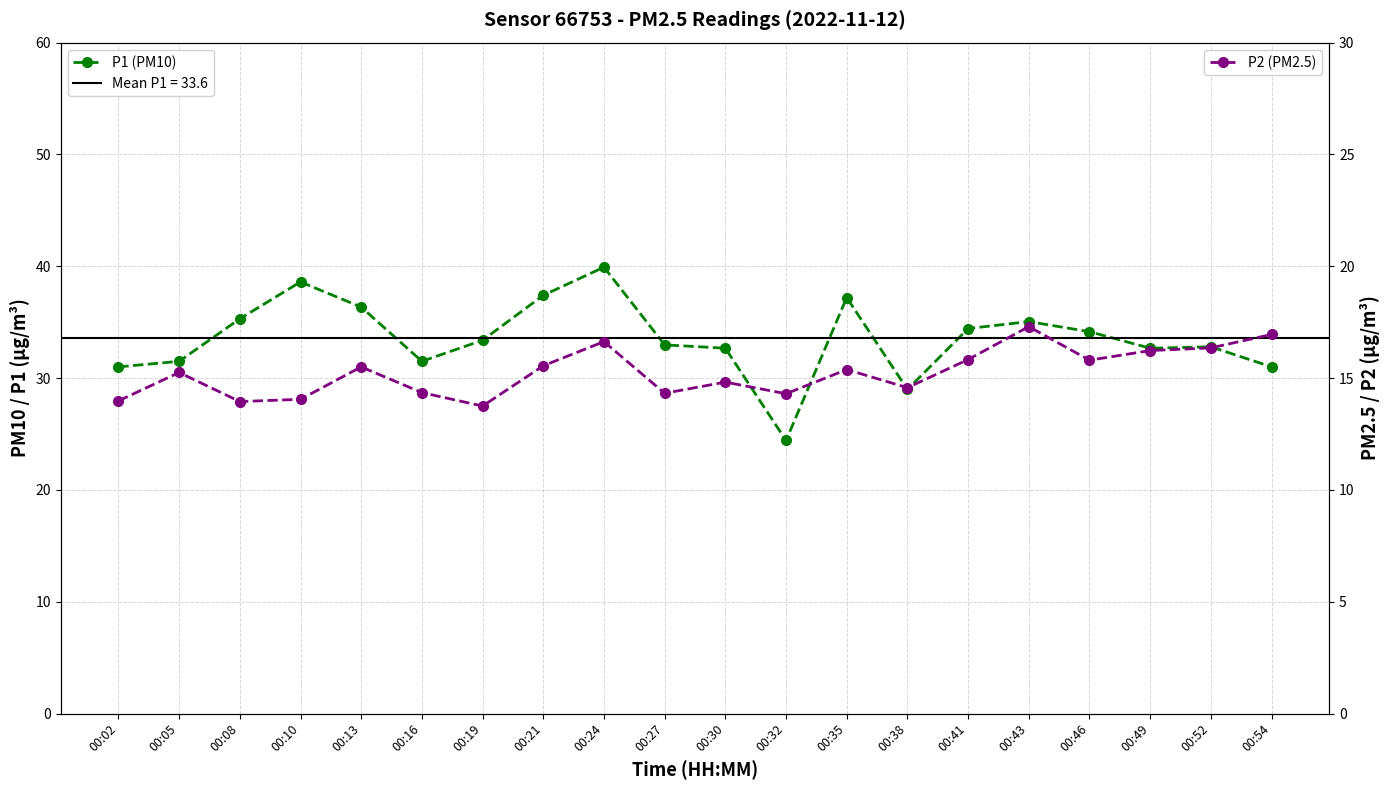

At which label does P2 (PM2.5) first exceed 15?

00:05